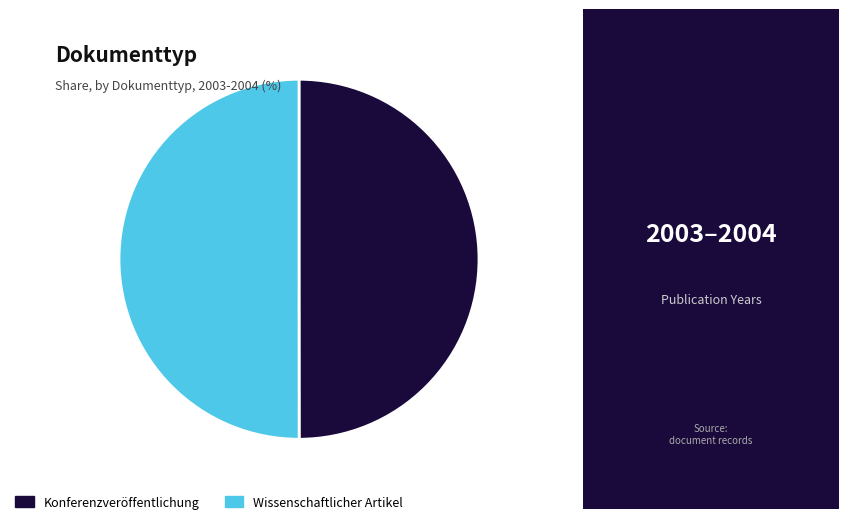

Is it true that Konferenzveröffentlichung is 63% of the pie?

False